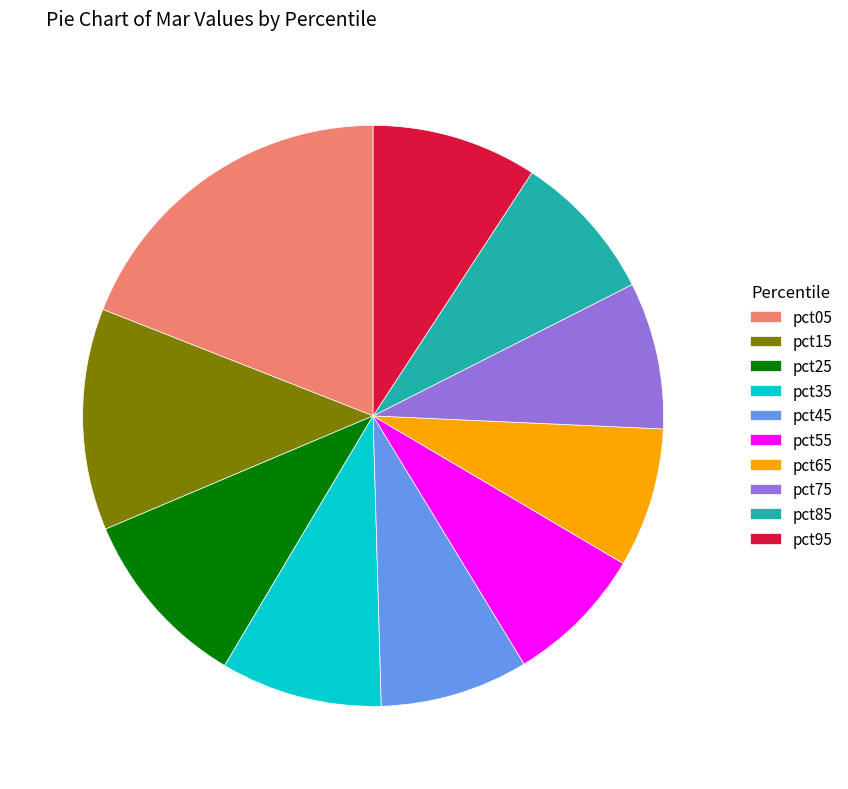

Is the sum of pct15 and pct95 greater than half?

No